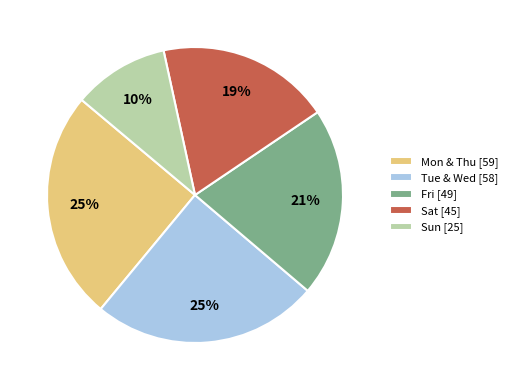

Is there any slice that represents more than half of the pie?

No